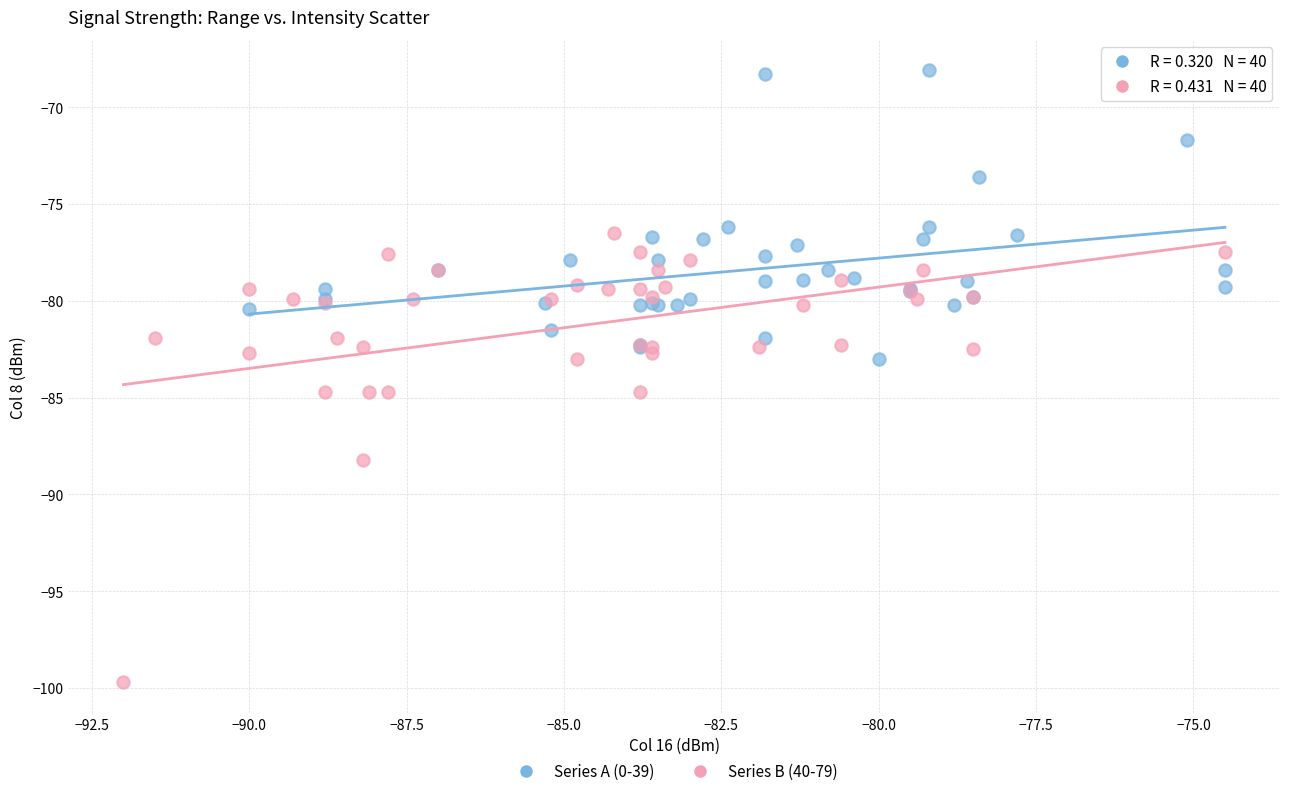

Which series contains the lowest Y value?

Series B (40-79)